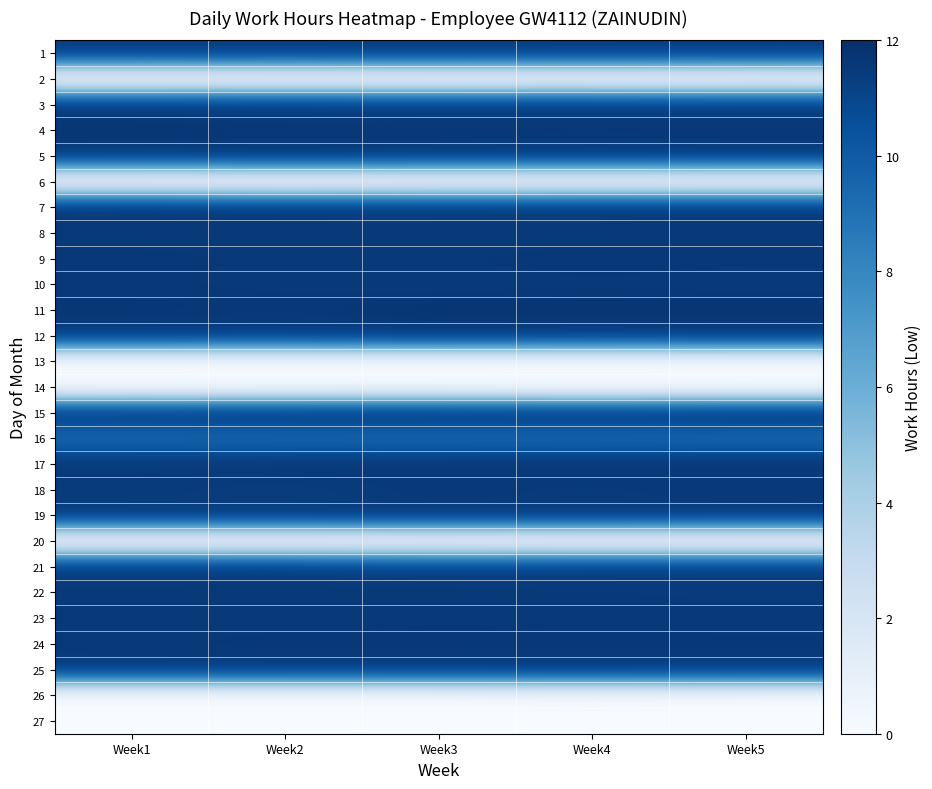

Reading left to right, what are all the values shown in this chart?

1: Week1=11.4	Week2=11.4	Week3=11.5	Week4=11.4	Week5=11.4
2: Week1=0.0	Week2=0.0	Week3=0.0	Week4=0.1	Week5=0.0
3: Week1=11.5	Week2=11.5	Week3=11.5	Week4=11.5	Week5=11.4
4: Week1=11.7	Week2=11.6	Week3=11.6	Week4=11.6	Week5=11.6
5: Week1=11.5	Week2=11.6	Week3=11.6	Week4=11.5	Week5=11.5
6: Week1=0.0	Week2=0.0	Week3=0.0	Week4=0.0	Week5=0.1
7: Week1=11.7	Week2=11.6	Week3=11.6	Week4=11.6	Week5=11.6
8: Week1=11.5	Week2=11.5	Week3=11.5	Week4=11.5	Week5=11.5
9: Week1=11.6	Week2=11.6	Week3=11.6	Week4=11.7	Week5=11.6
10: Week1=11.6	Week2=11.6	Week3=11.5	Week4=11.6	Week5=11.5
11: Week1=11.7	Week2=11.6	Week3=11.7	Week4=11.7	Week5=11.8
12: Week1=11.5	Week2=11.4	Week3=11.6	Week4=11.5	Week5=11.5
13: Week1=0.0	Week2=0.0	Week3=0.0	Week4=0.0	Week5=0.0
14: Week1=0.0	Week2=0.0	Week3=0.1	Week4=0.0	Week5=0.0
15: Week1=11.6	Week2=11.7	Week3=11.7	Week4=11.6	Week5=11.7
16: Week1=9.4	Week2=9.4	Week3=9.4	Week4=9.4	Week5=9.3
17: Week1=11.6	Week2=11.6	Week3=11.6	Week4=11.6	Week5=11.7
18: Week1=11.4	Week2=11.4	Week3=11.5	Week4=11.4	Week5=11.5
19: Week1=11.5	Week2=11.5	Week3=11.6	Week4=11.6	Week5=11.5
20: Week1=0.0	Week2=0.0	Week3=0.1	Week4=0.0	Week5=0.0
21: Week1=11.5	Week2=11.5	Week3=11.3	Week4=11.4	Week5=11.4
22: Week1=11.5	Week2=11.5	Week3=11.5	Week4=11.5	Week5=11.5
23: Week1=11.6	Week2=11.5	Week3=11.6	Week4=11.5	Week5=11.5
24: Week1=11.5	Week2=11.6	Week3=11.6	Week4=11.6	Week5=11.6
25: Week1=11.5	Week2=11.5	Week3=11.5	Week4=11.5	Week5=11.5
26: Week1=0.0	Week2=0.0	Week3=0.0	Week4=0.1	Week5=0.0
27: Week1=0.0	Week2=0.0	Week3=0.0	Week4=0.0	Week5=0.0